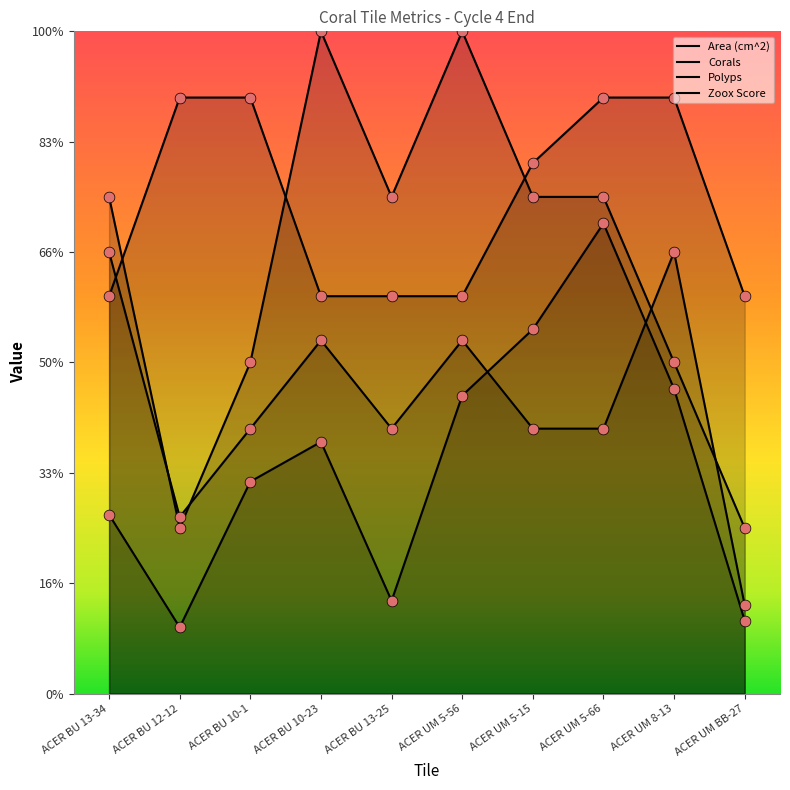

What are all the series names shown in the legend?

Area (cm^2), Corals, Polyps, Zoox Score